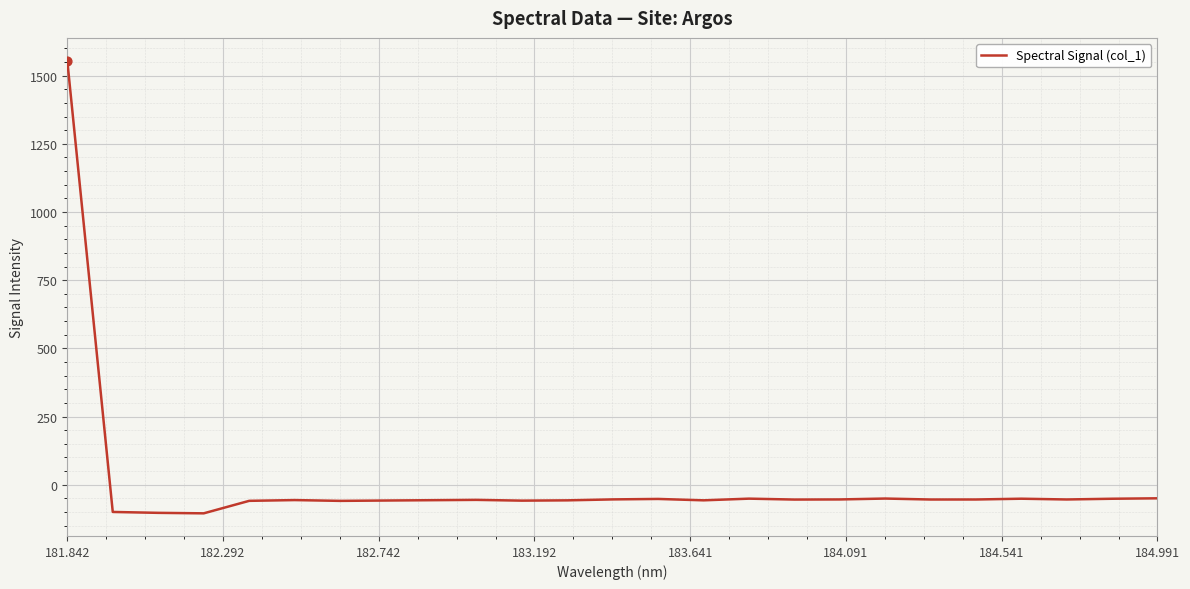

What is the greatest value displayed?

1555.4